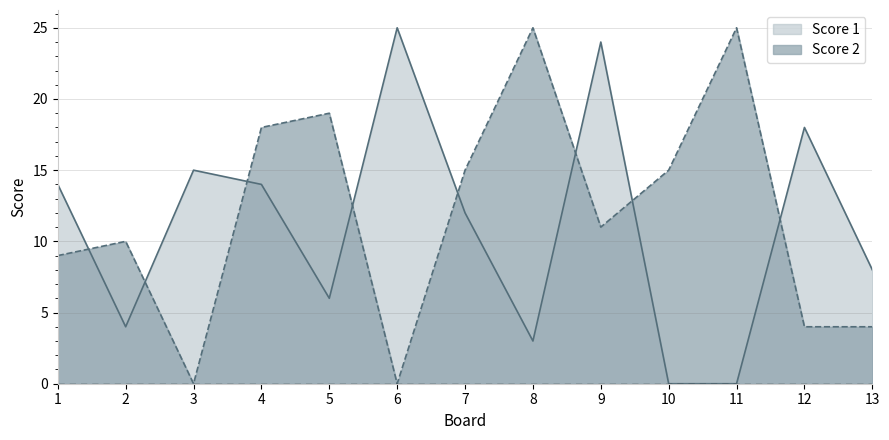

In Score 1, how many points are higher than both neighbors (excluding endpoints)?

4